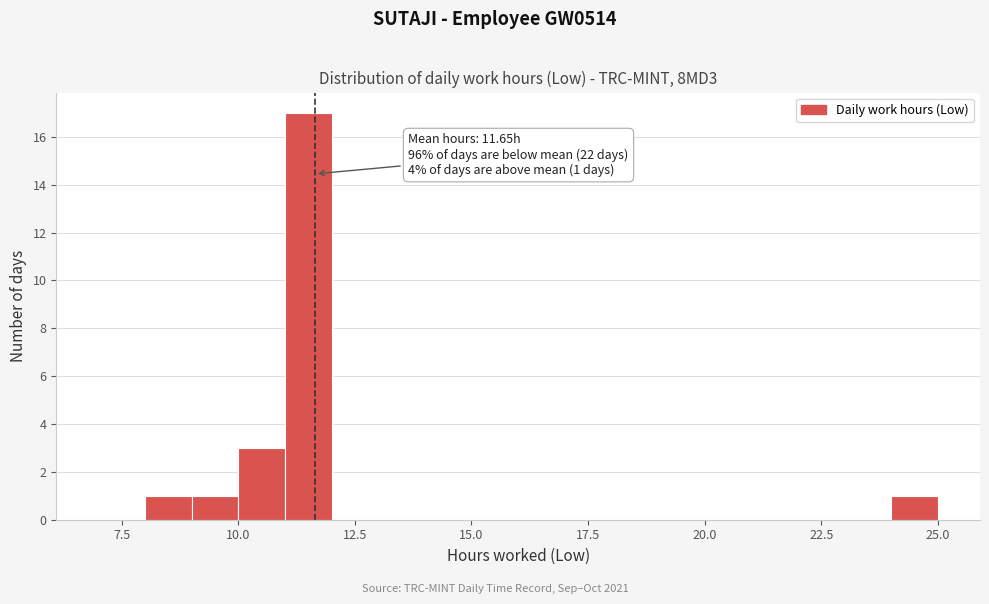

Around what value on the x-axis is the tallest bar? Give the approximate position of its centre, as read against the axis.

11.5